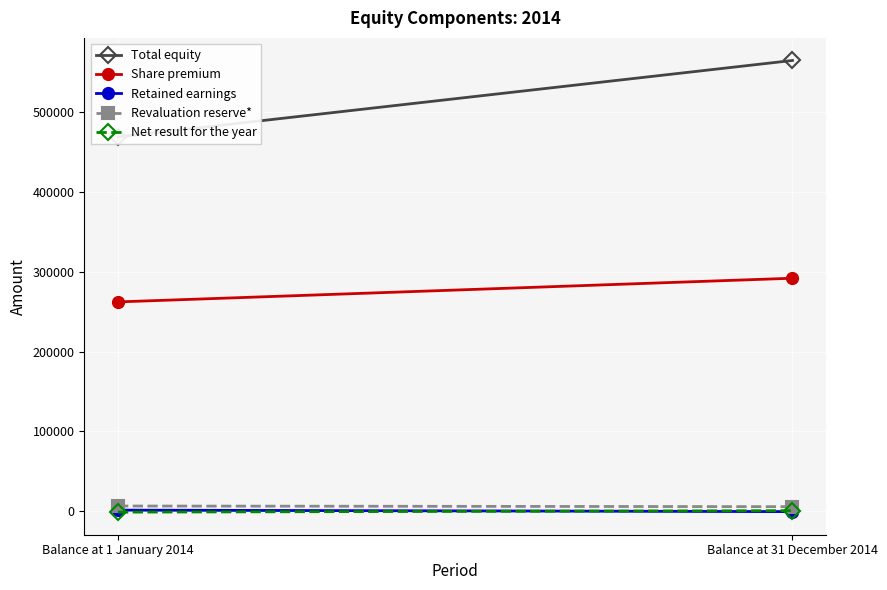

How many negative values does the Retained earnings series have?

1